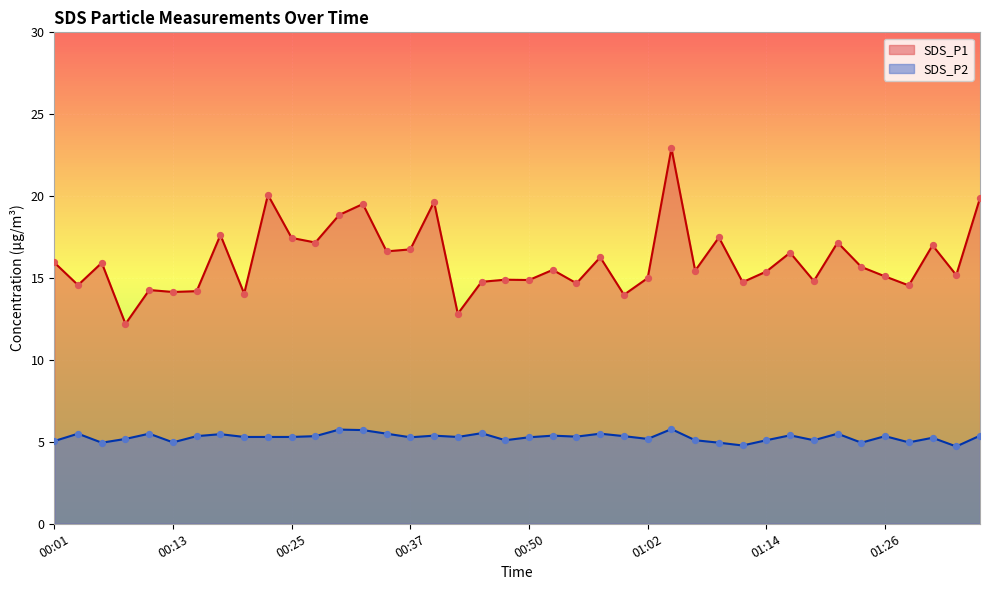

Which series has the widest spread of Y values?

SDS_P1